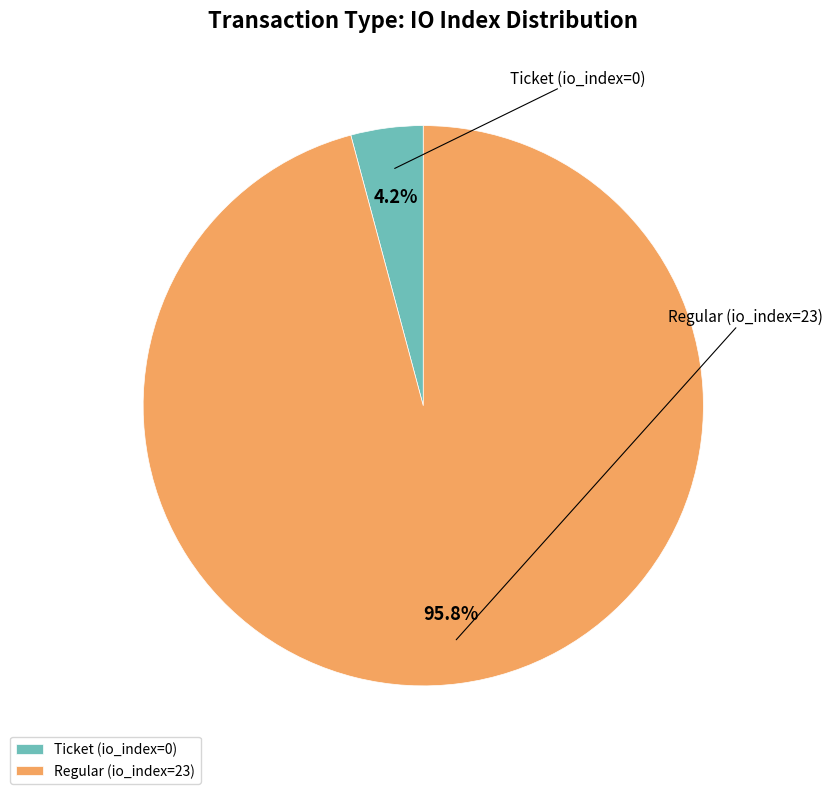

Is there a majority slice in this chart?

Yes